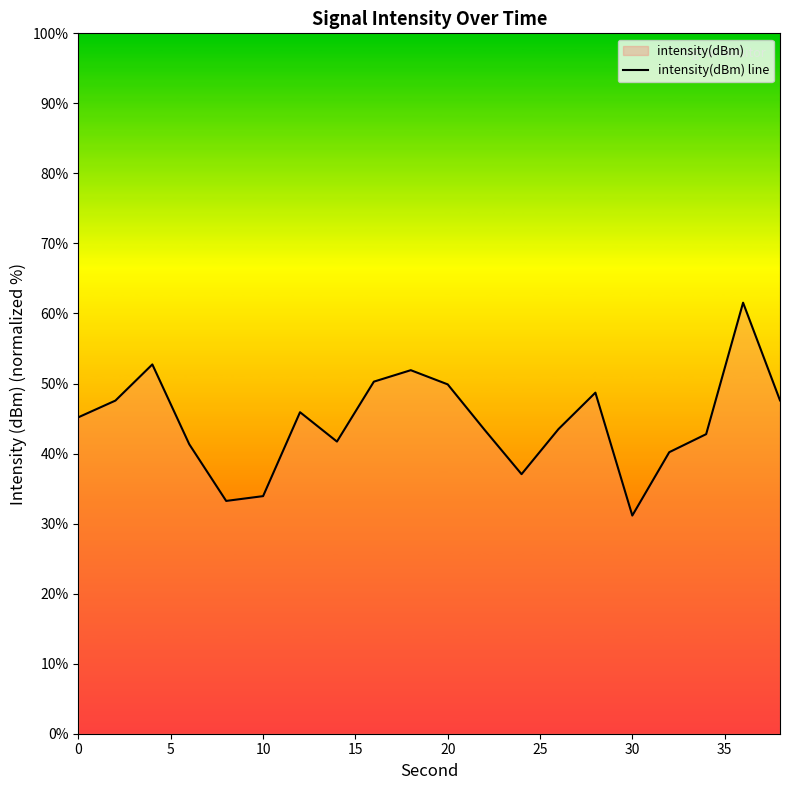

Which category has the lowest value across all series?

30